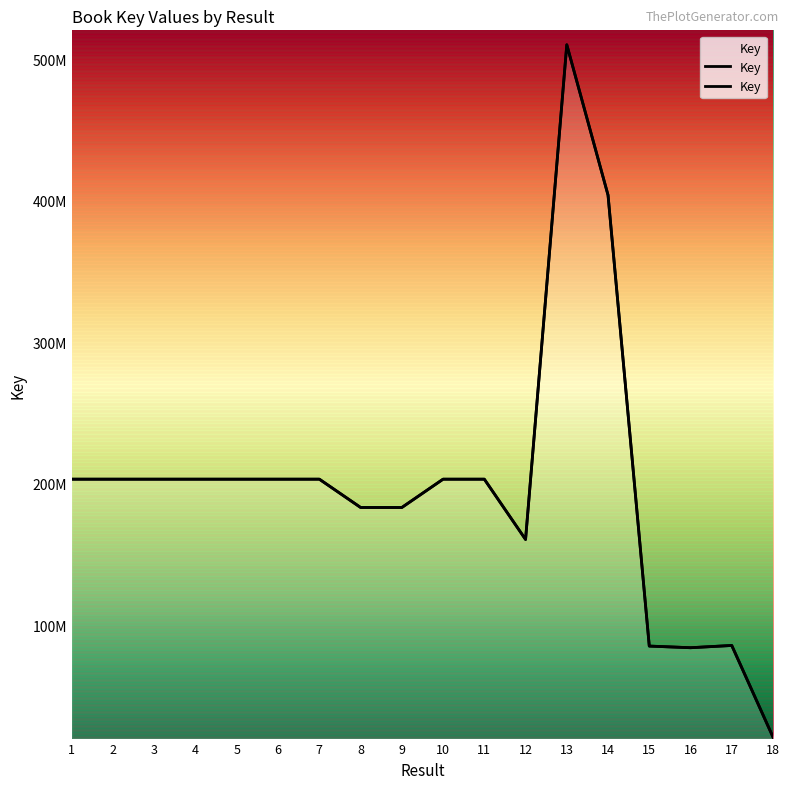

What is the approximate value at 8, to the nearest 100?

183301300